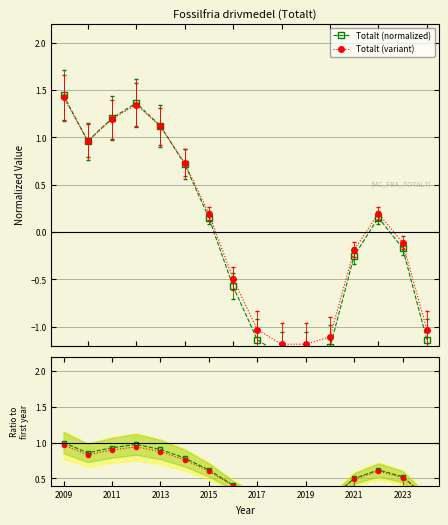

How many intersections are there between Ratio variant and Totalt (normalized)?

1